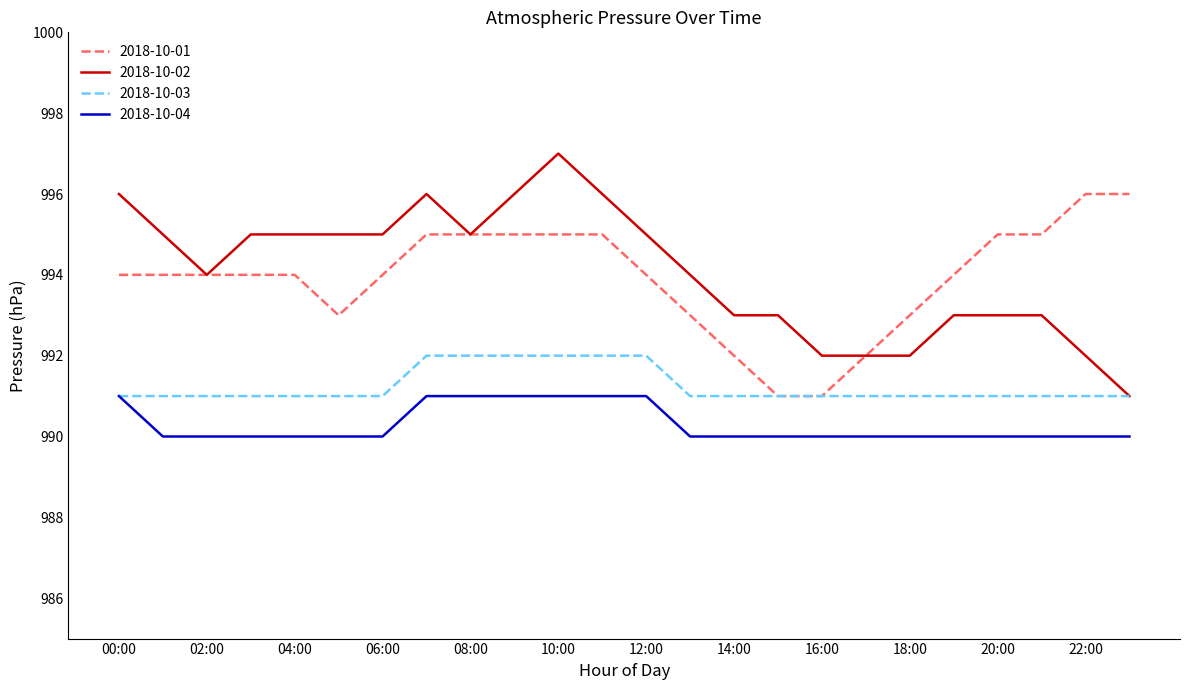

What is the minimum value for 2018-10-04?

990